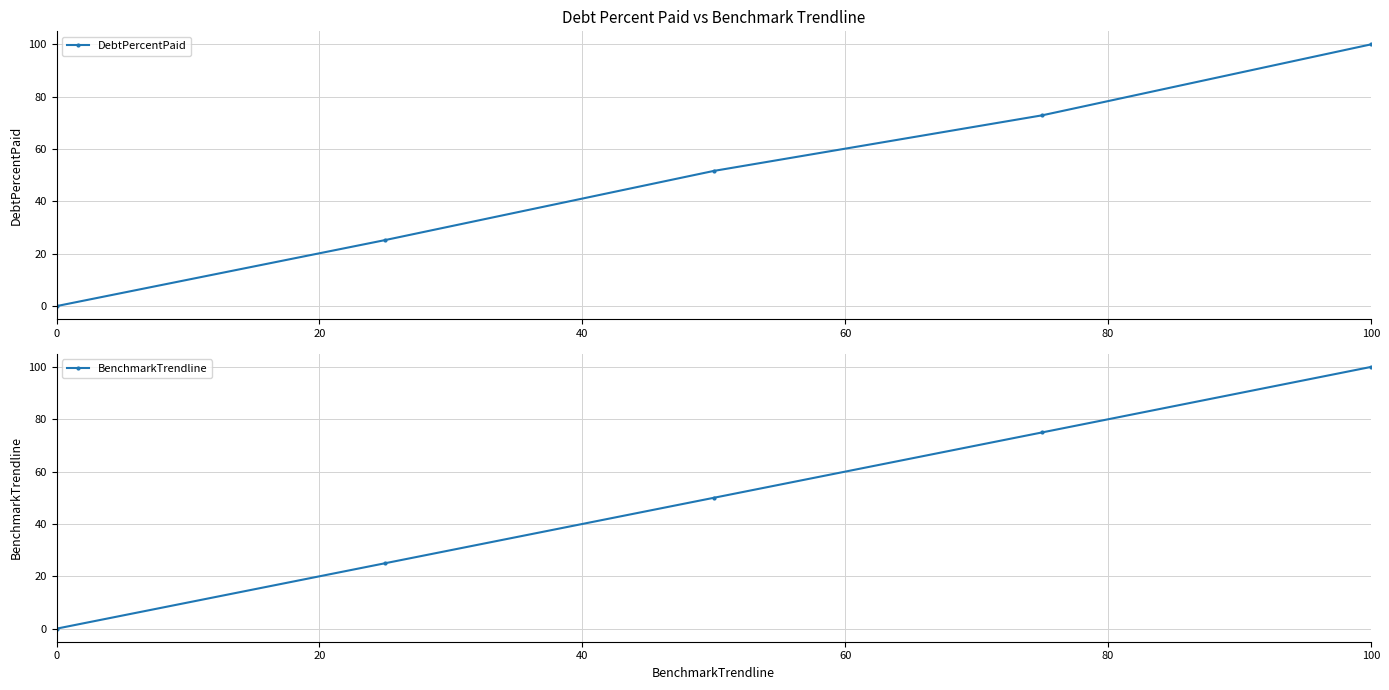

Rank the series by their average value, from highest to lowest.

BenchmarkTrendline, DebtPercentPaid